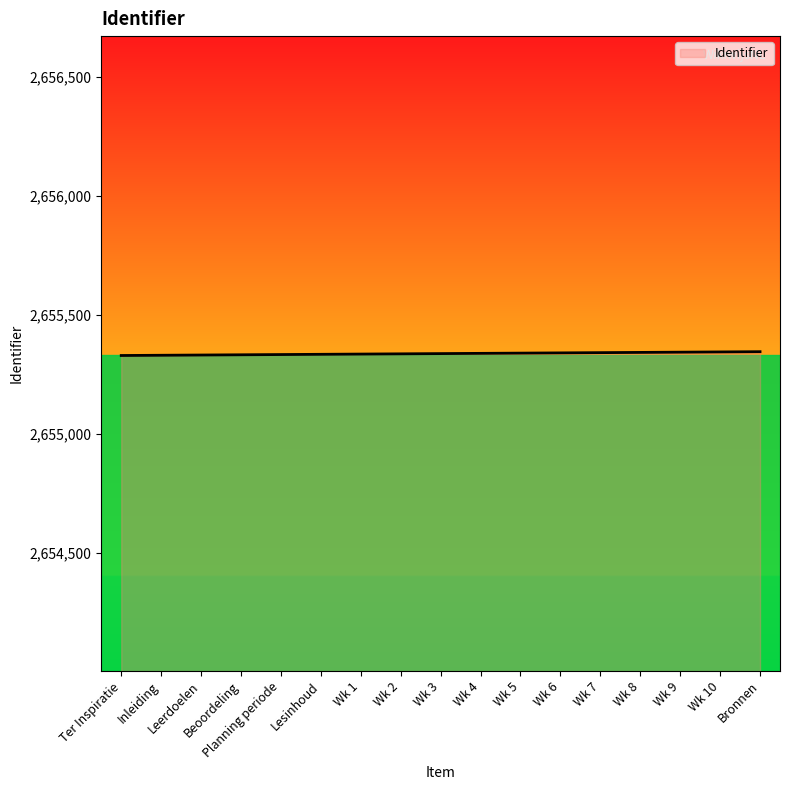

What is the smallest value displayed?

2655329